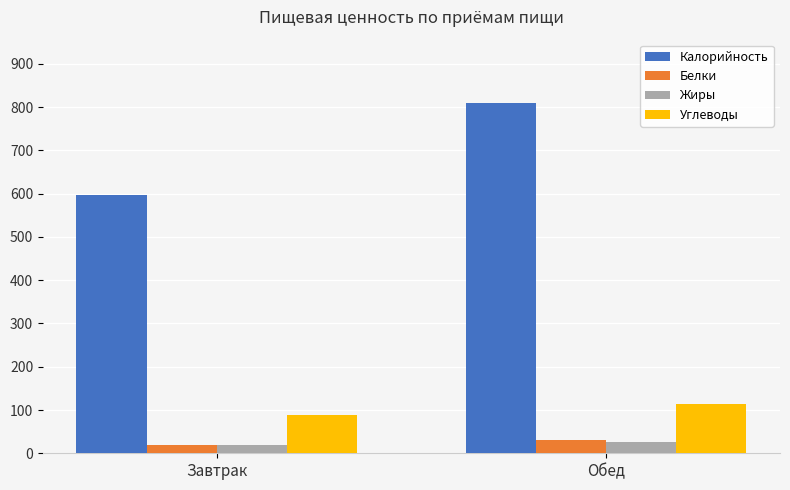

What is the approximate value of Жиры at Завтрак?

19